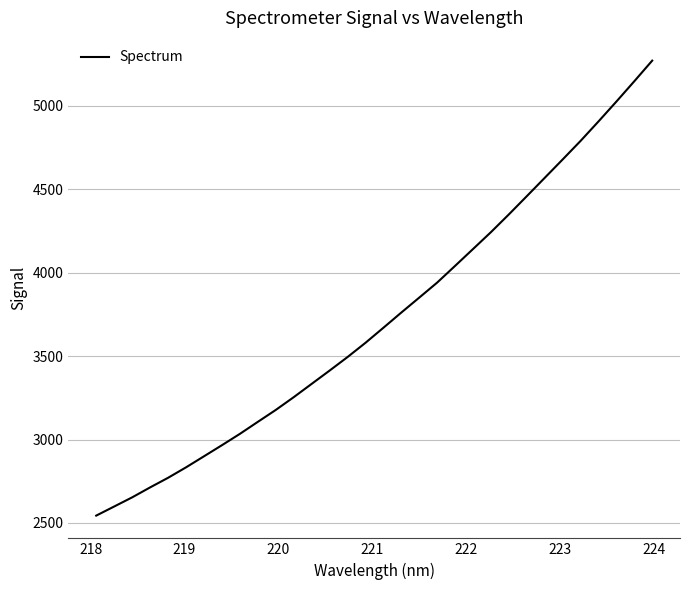

What is the difference between the maximum and minimum values?

2728.1